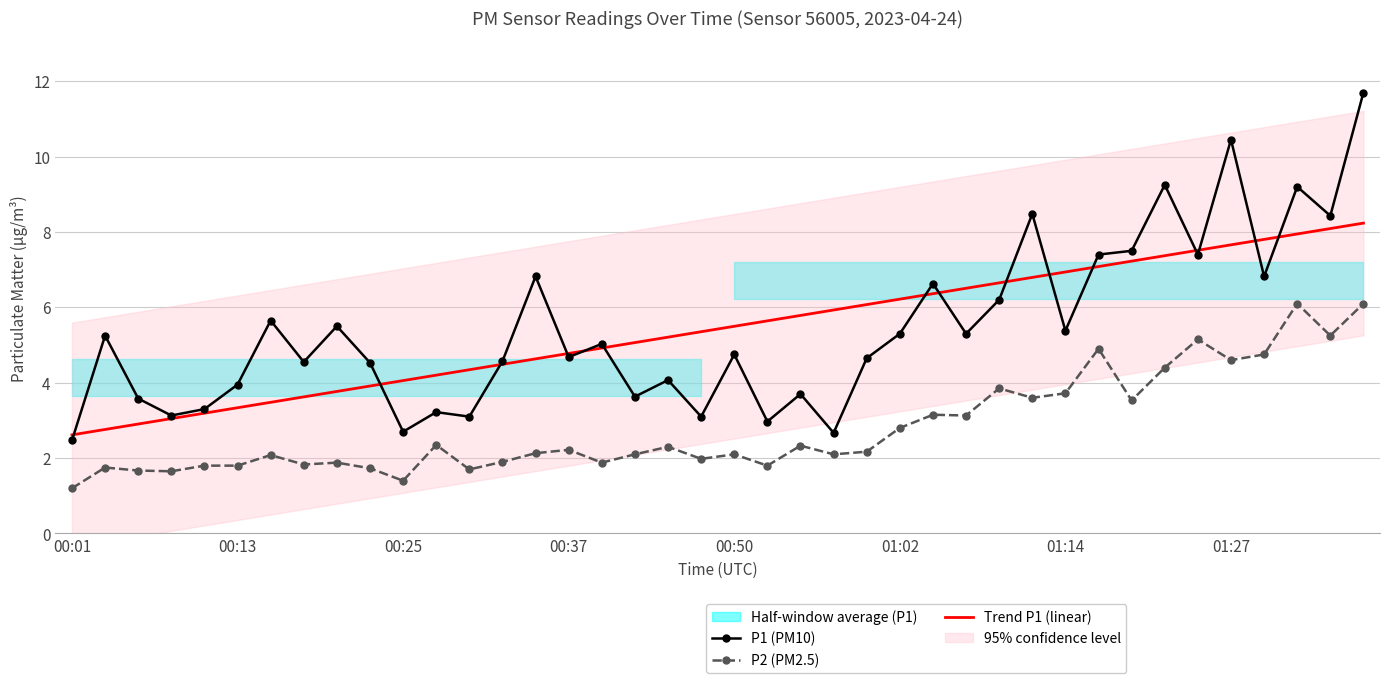

What is the lowest value of the Trend P1 (linear) series?

2.6